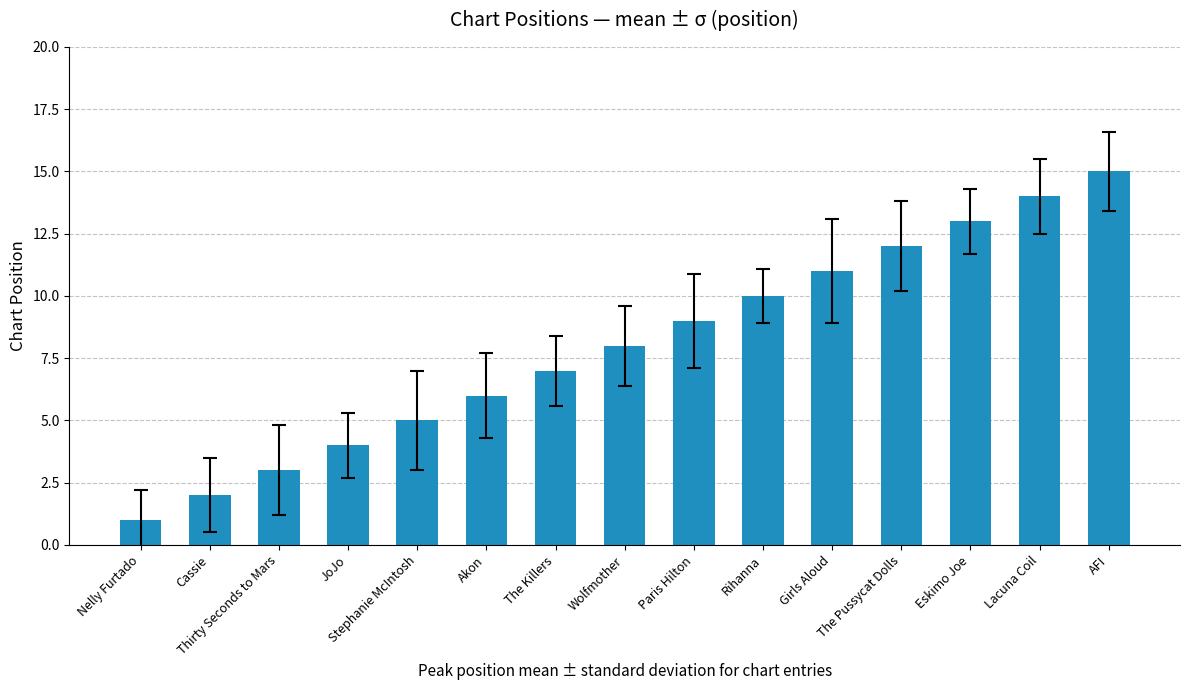

What is the approximate value at The Killers, to the nearest 10?

10